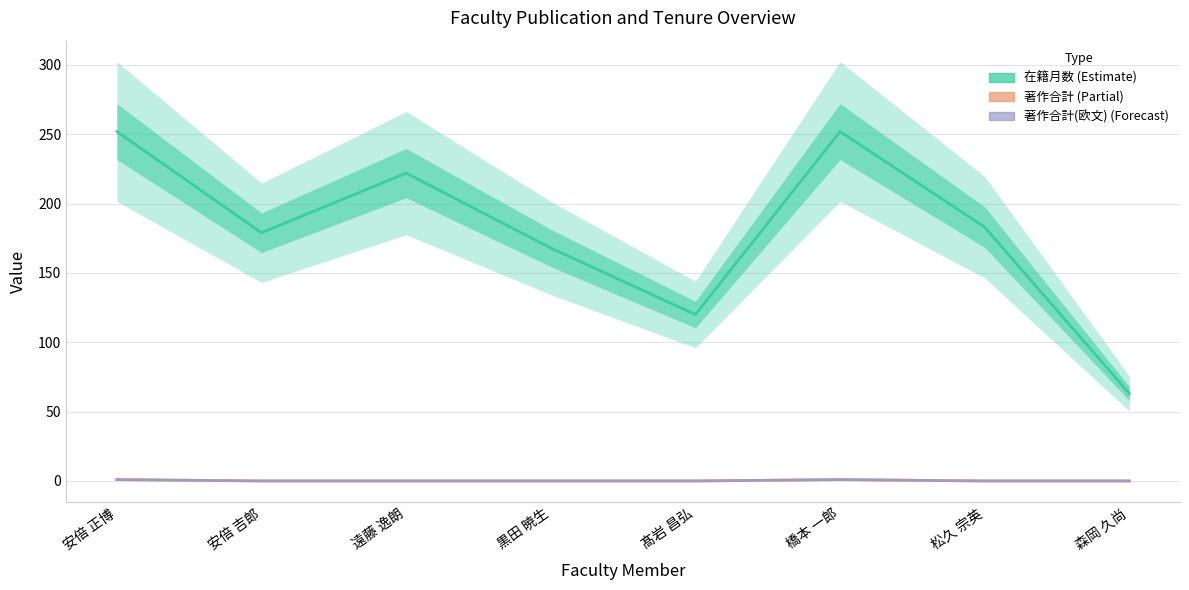

Rank the series at 安倍 正博 from lowest to highest value.

著作合計, 著作合計(欧文), 在籍月数